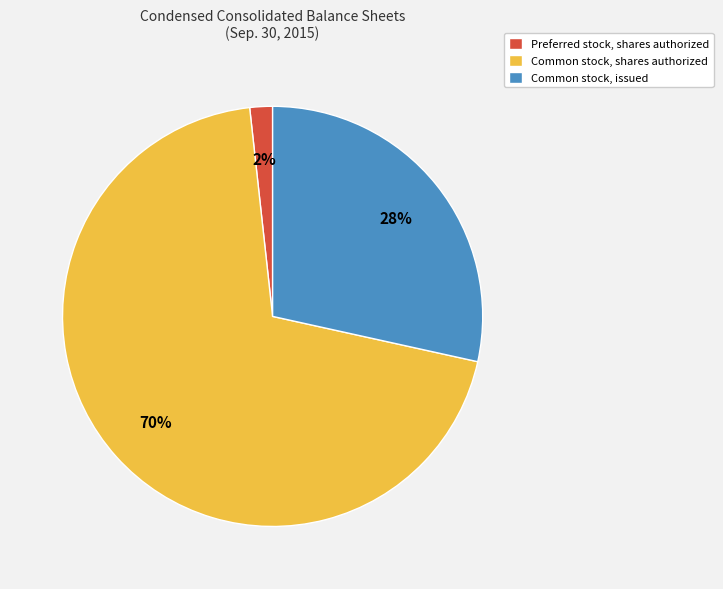

Is the sum of Common stock, issued and Common stock, shares authorized greater than half?

Yes